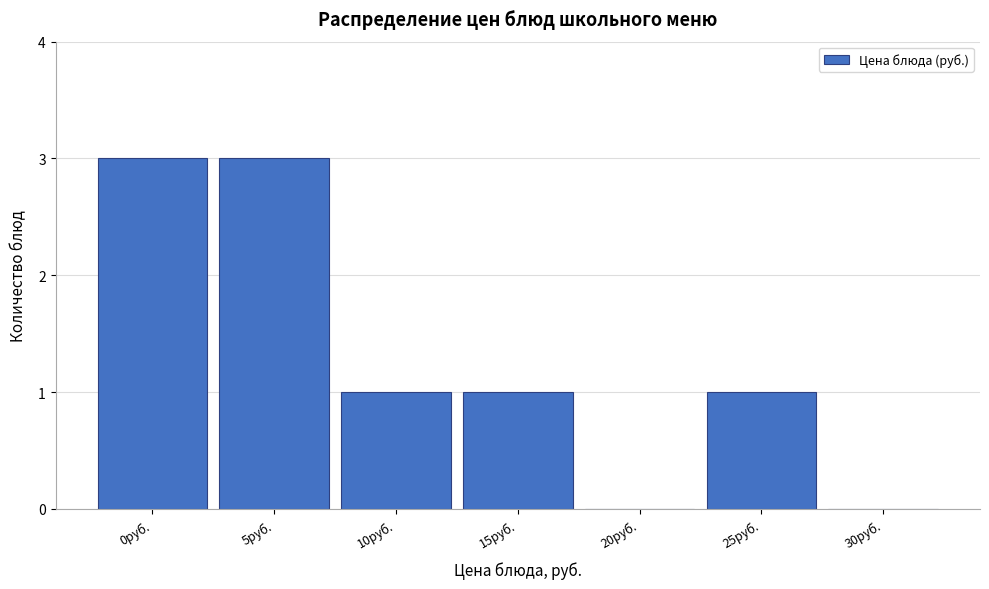

Reading left to right, what are all the values shown in this chart?

0руб.=3	5руб.=3	10руб.=1	15руб.=1	20руб.=0	25руб.=1	30руб.=0